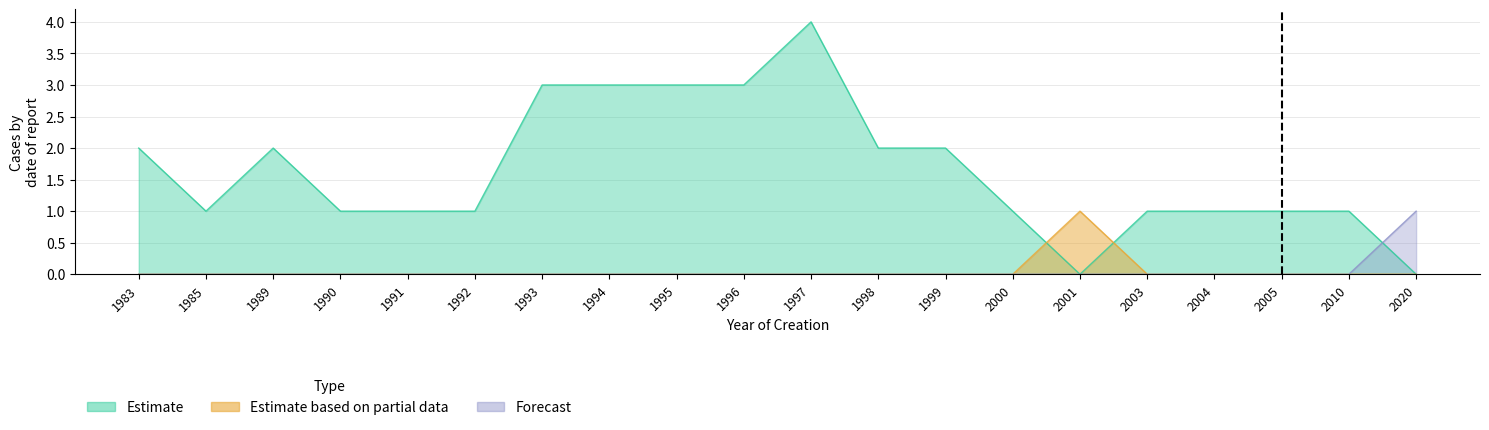

The value of Estimate at 1985 is 1. True or false?

True